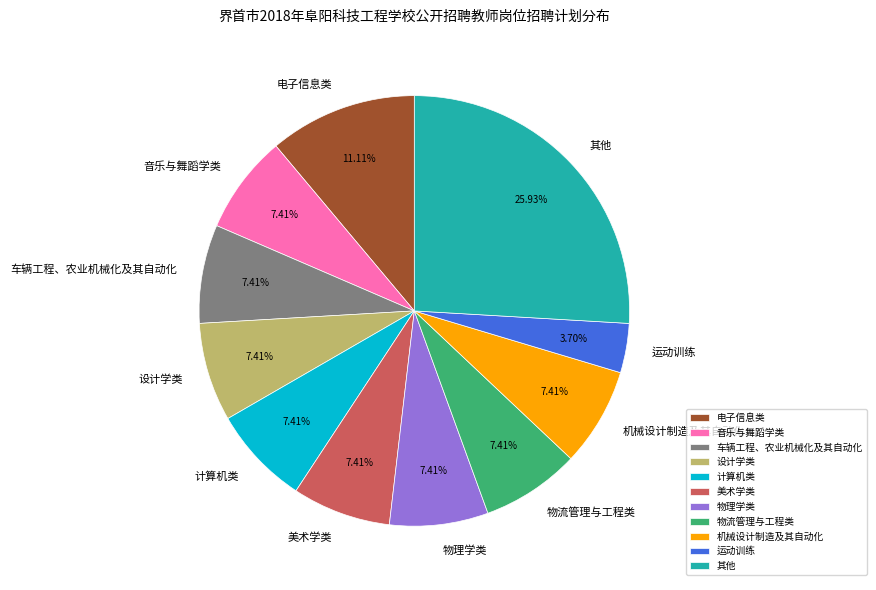

True or false: 物流管理与工程类 accounts for 7% of the total.

True